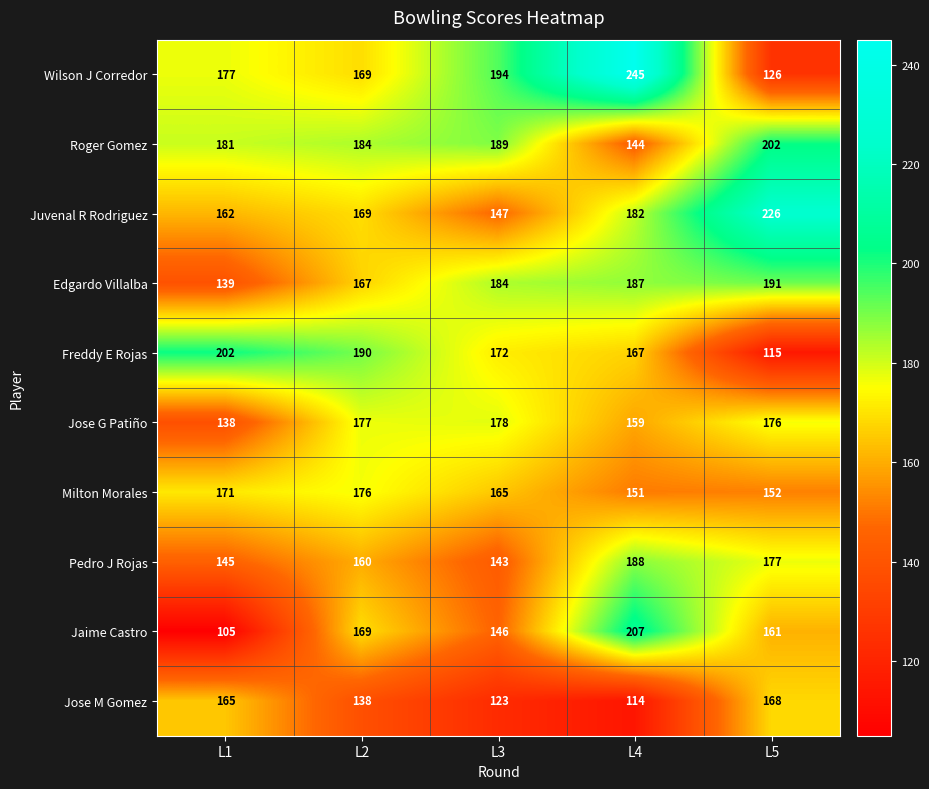

What is the sum of all Edgardo Villalba values?

868